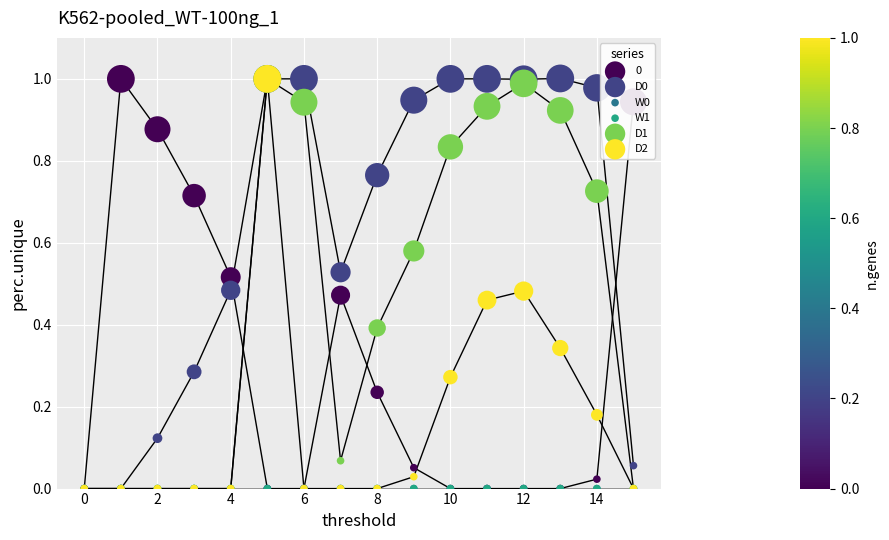

Which series reaches the maximum Y coordinate?

D0